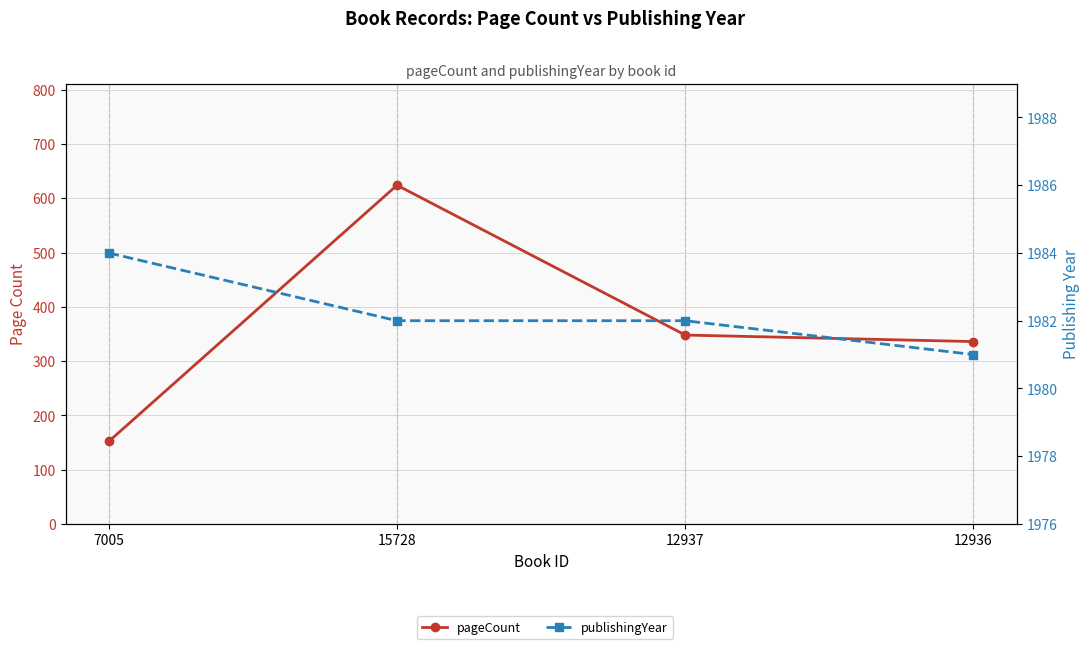

True or false: pageCount has more than 0 interior local peaks.

True